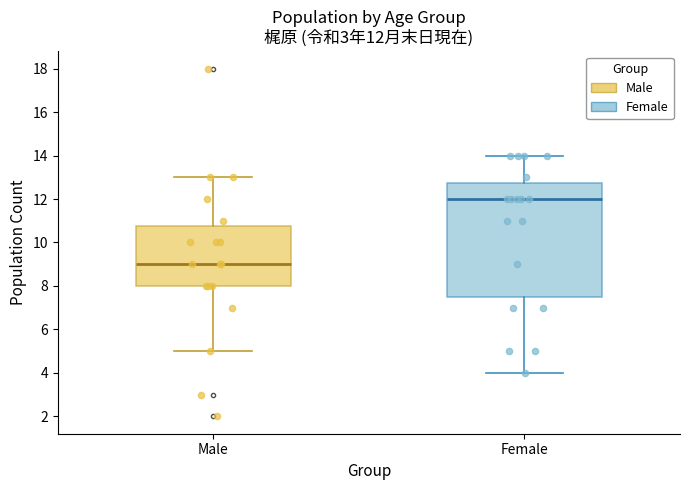

Which box is the tallest, from its lower edge to its upper edge?

Female